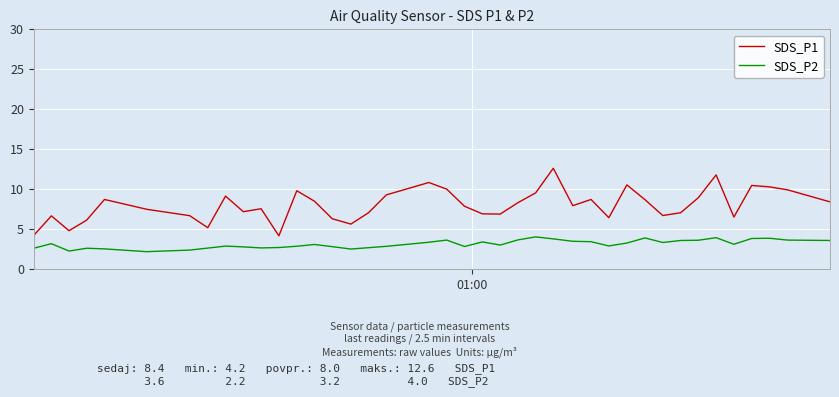

Which series has the widest spread of values?

SDS_P1